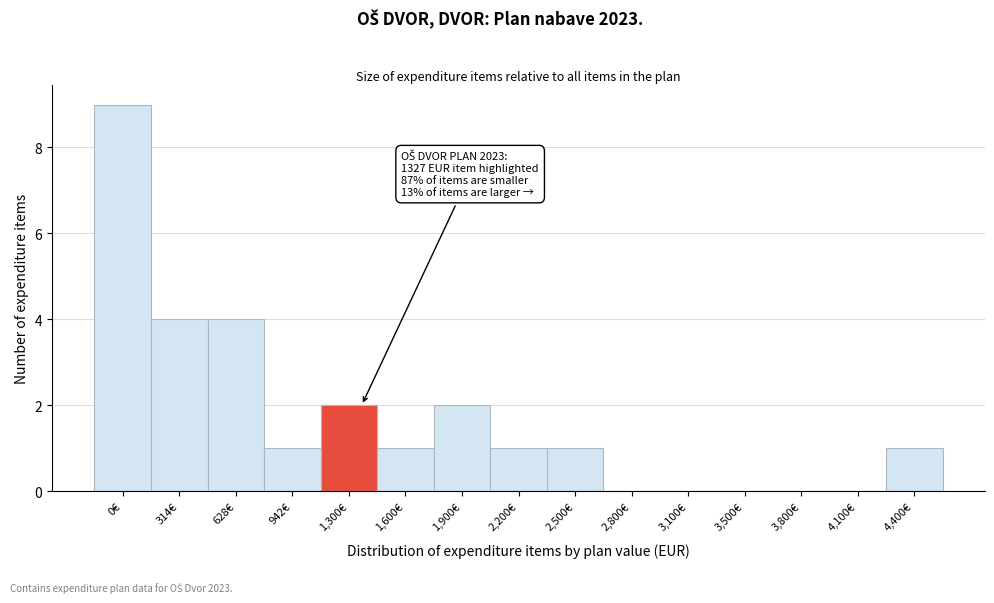

Which label corresponds to the largest value in the chart?

0€